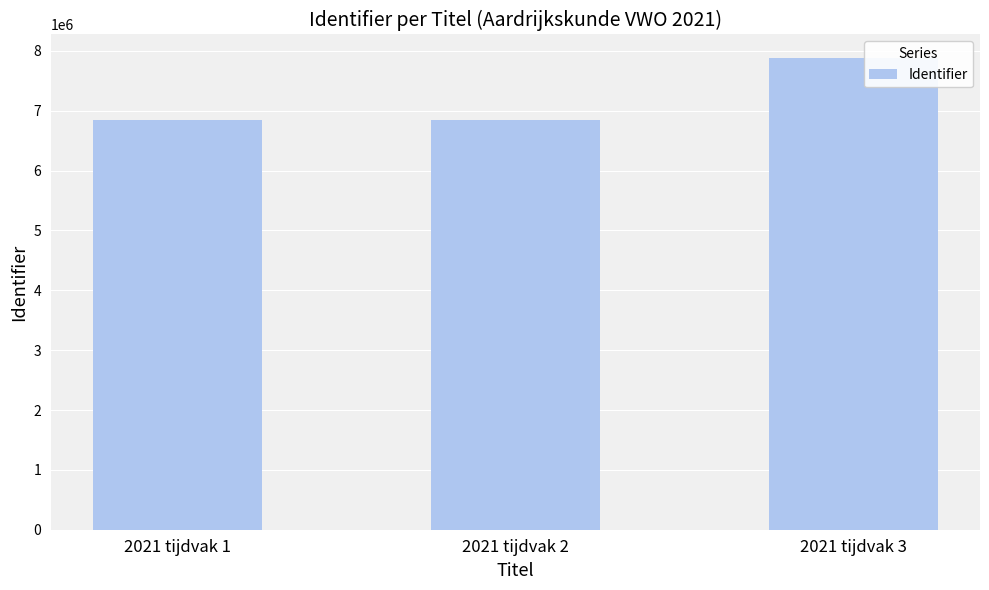

The value at 2021 tijdvak 1 is 6848081. True or false?

True